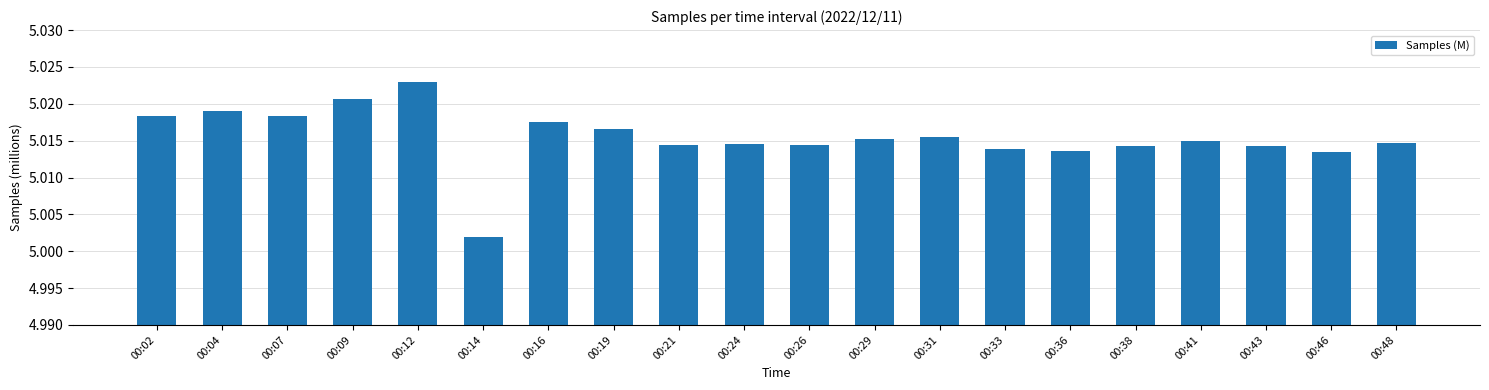

The value at 00:46 is 6.8. True or false?

False